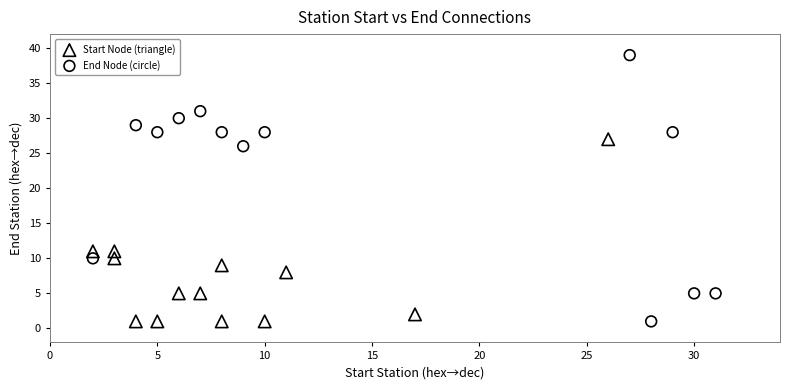

Which series reaches the maximum Y coordinate?

End Node (circle)